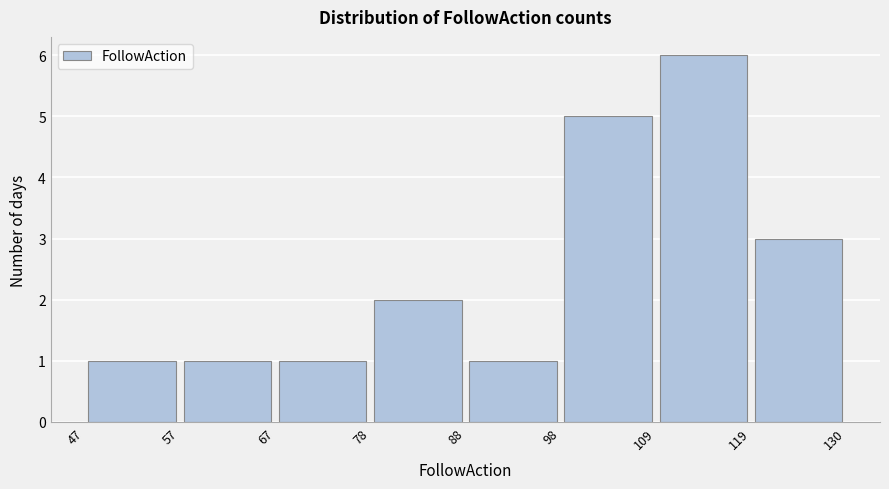

Reading left to right, list every bar in this chart as the range it spans on the x-axis followed by its height. The values are not printed on the chart, so give them approximately, as read against the axis.

47 to 57: 1
57 to 67: 1
67 to 78: 1
78 to 88: 2
88 to 98: 1
98 to 109: 5
109 to 119: 6
119 to 130: 3